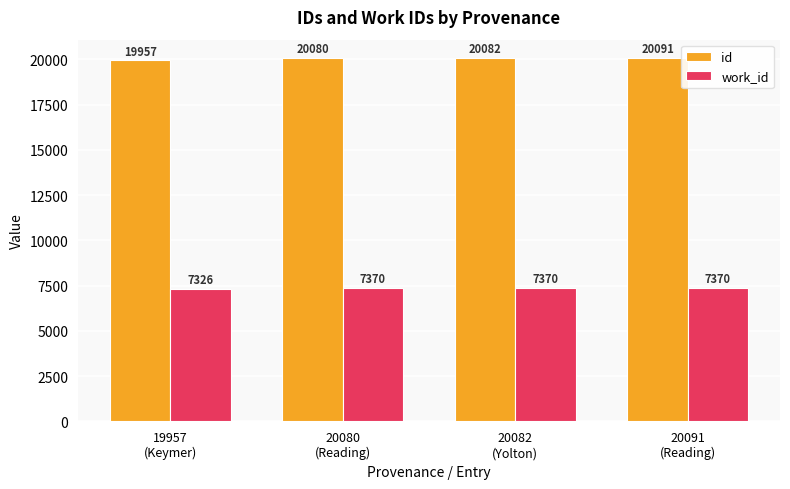

List the series in order of their peak value, highest first.

id, work_id